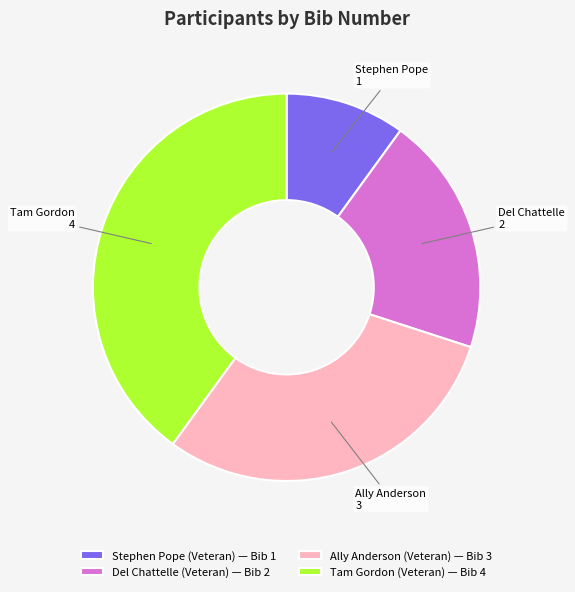

How many slices are in this pie chart?

4